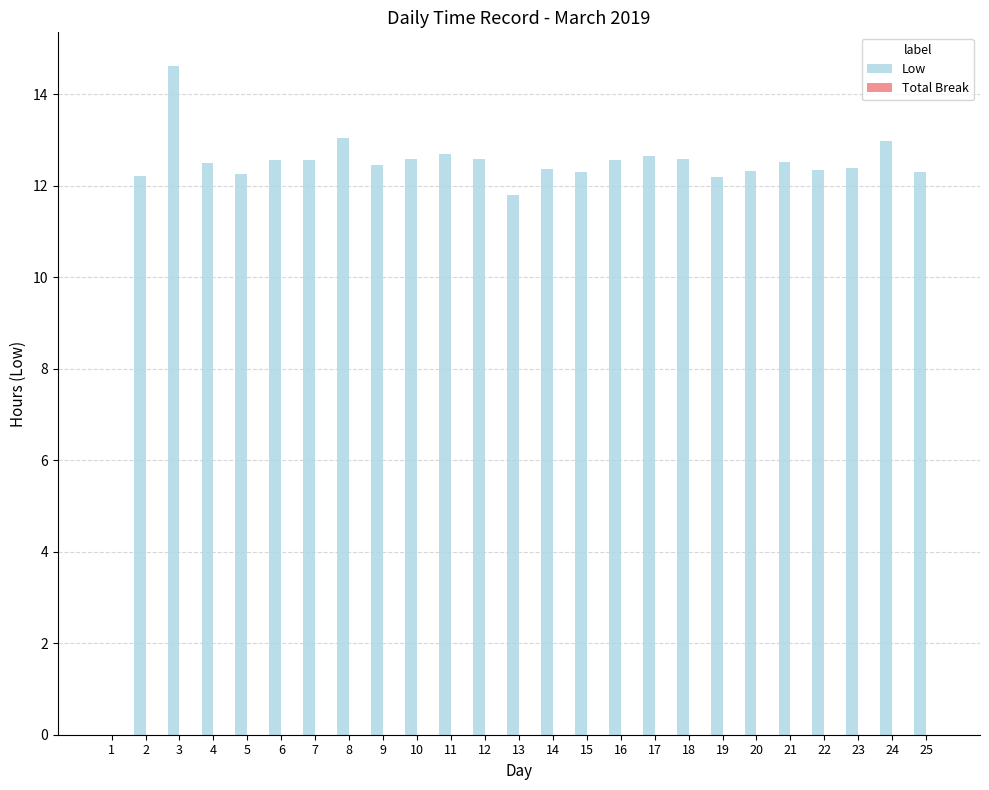

The chart shows a value of 16.6 at 7. True or false?

False